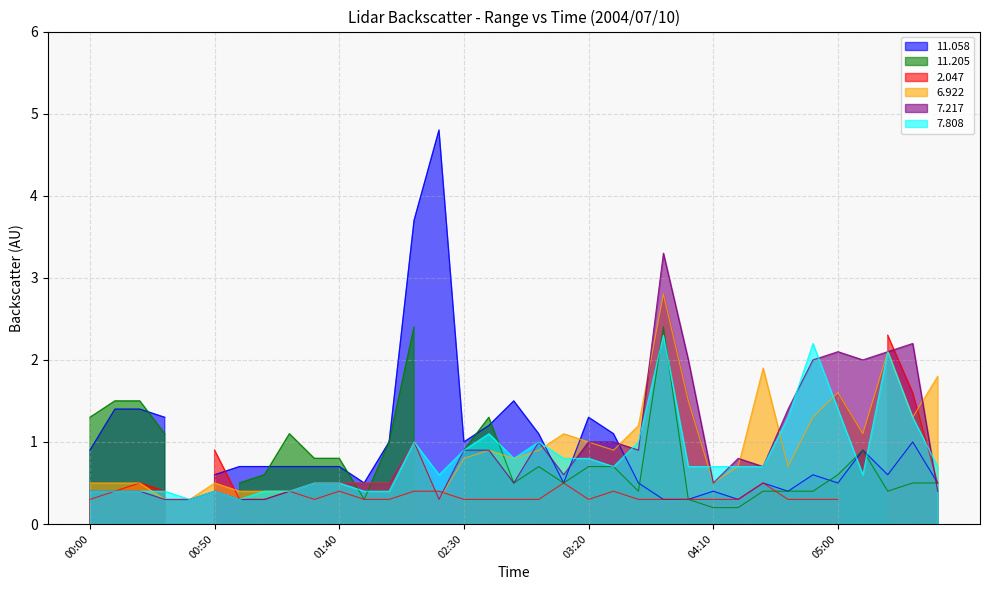

How many intersections are there between   6.922 and   7.217?

7